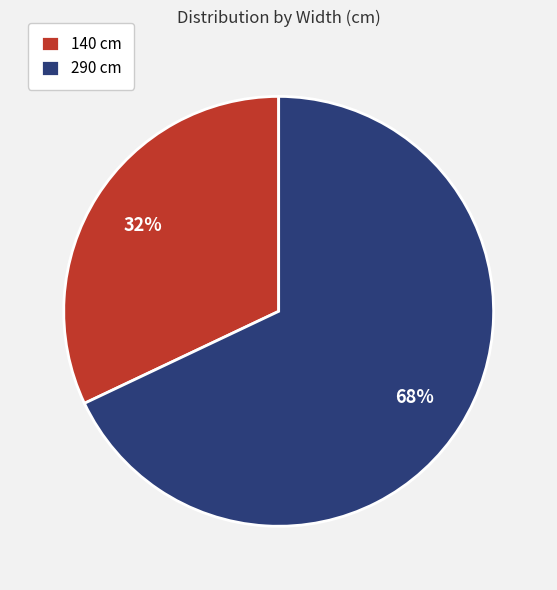

How many segments does this pie chart have?

2